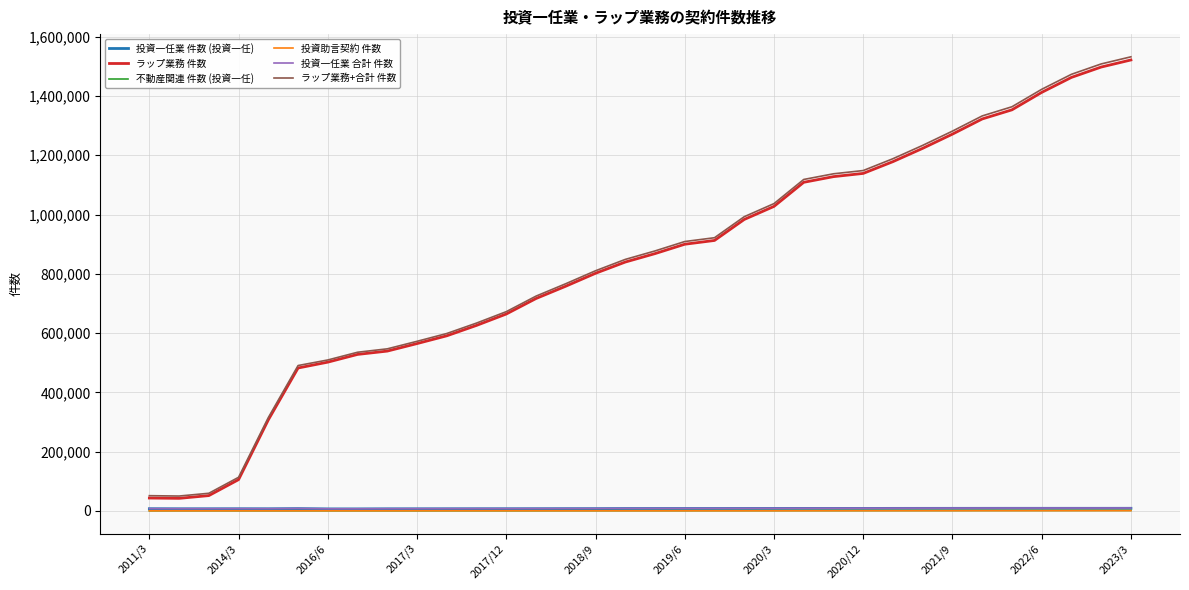

True or false: 不動産関連 件数 (投資一任) and ラップ業務+合計 件数 cross at least once.

False